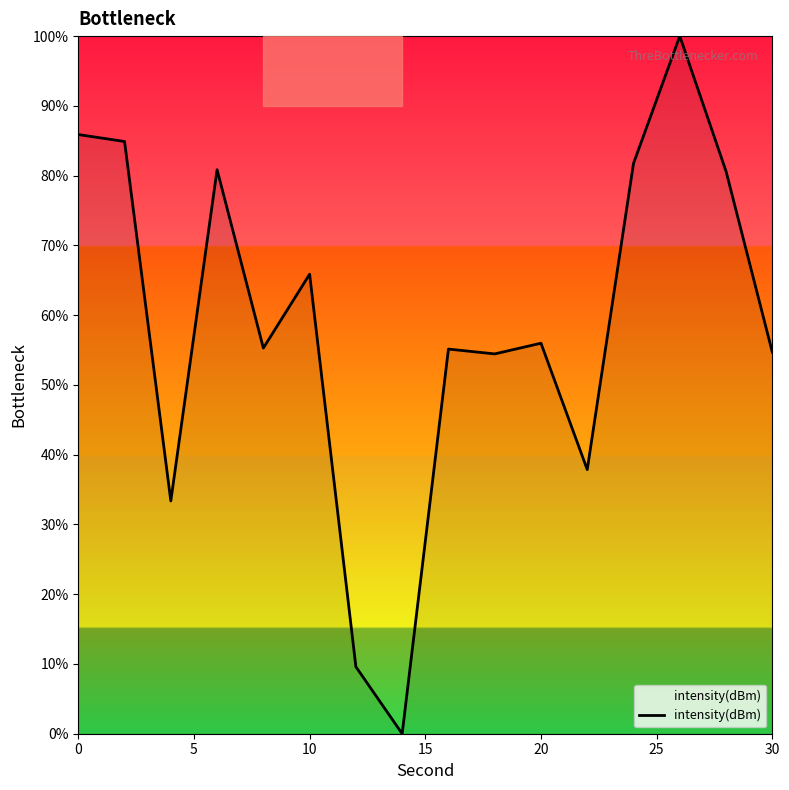

What is the difference between the maximum and minimum values?

100.0